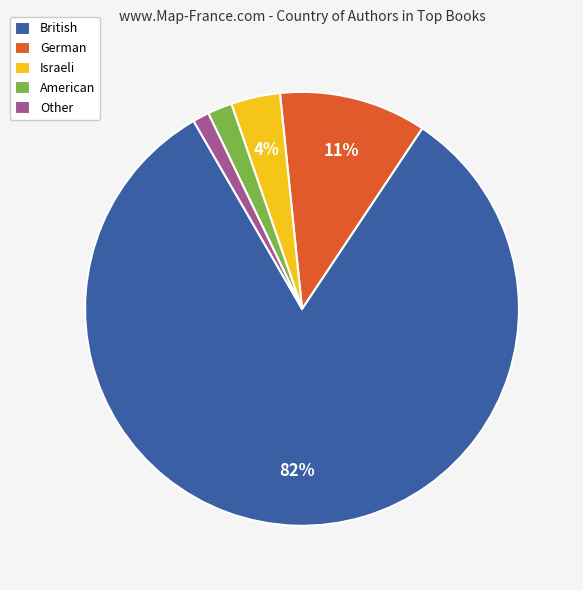

Which category has the biggest portion of the pie?

British